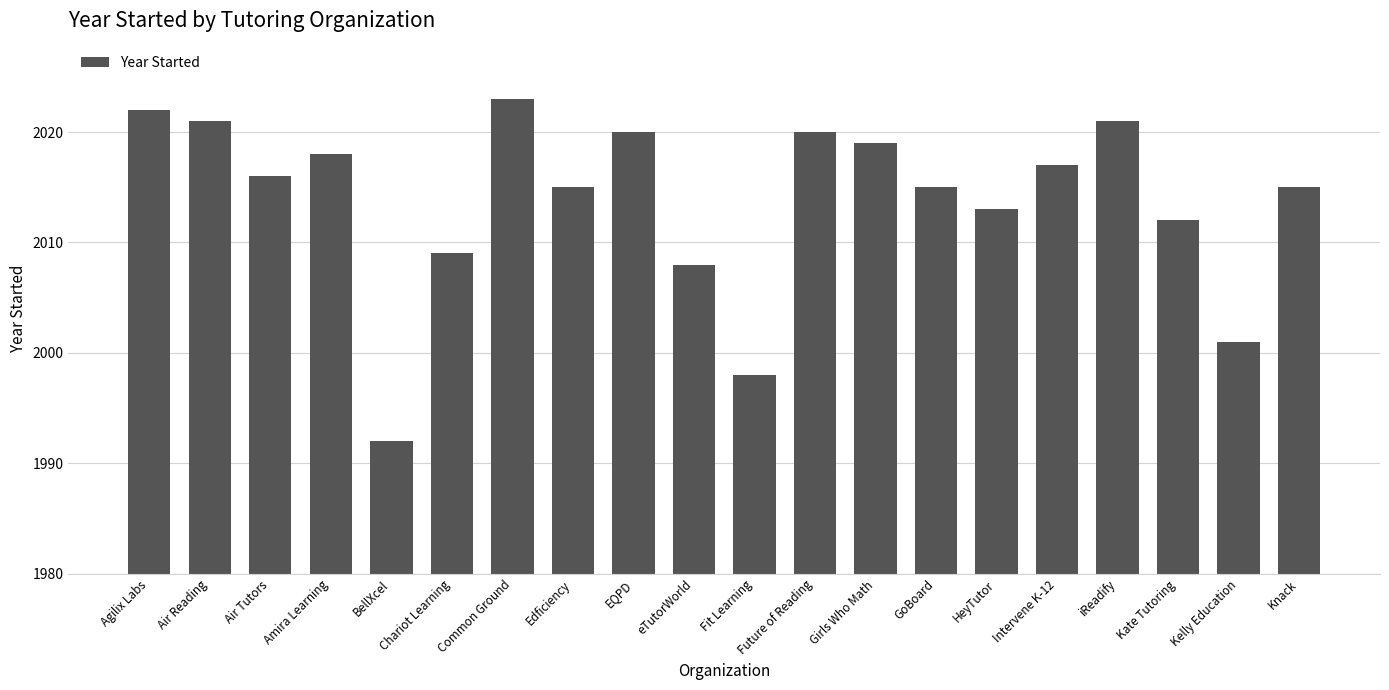

True or false: the data shows 3346 at Kelly Education.

False